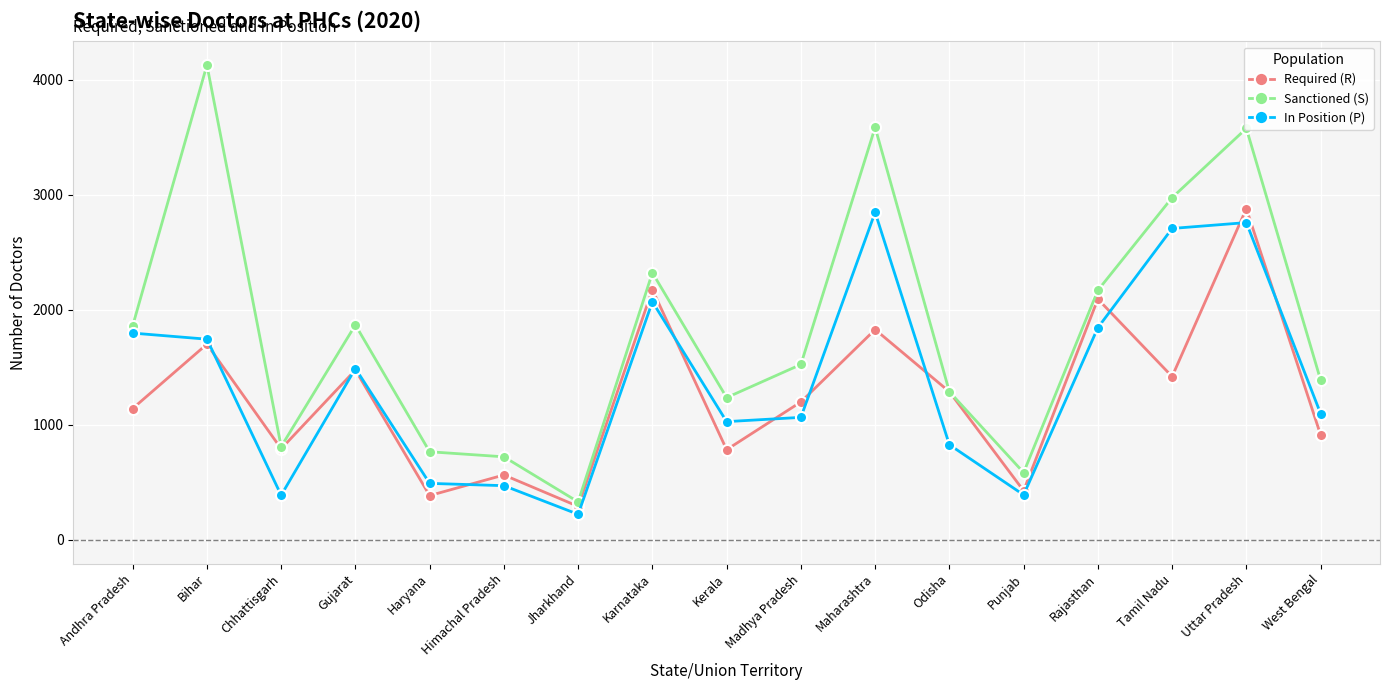

Count the number of categories in the chart.

17